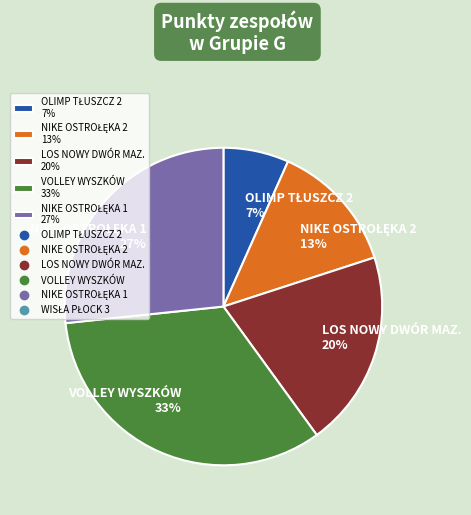

Does VOLLEY WYSZKÓW 33% represent more than half of the total?

No